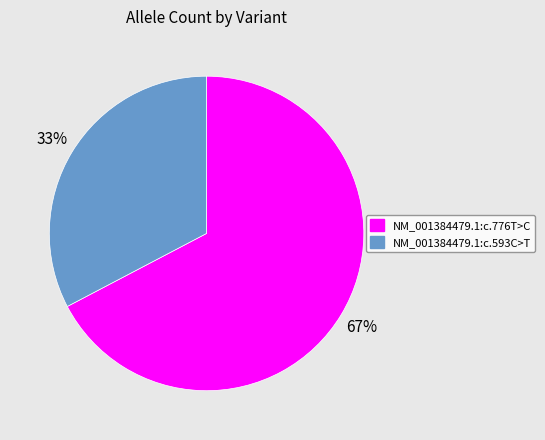

True or false: NM_001384479.1:c.776T>C accounts for 67% of the total.

True